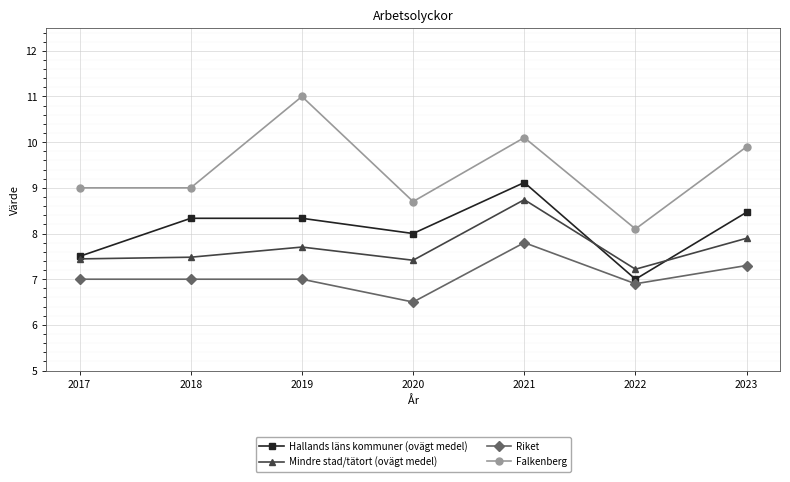

Which series has the largest range (max minus min)?

Falkenberg